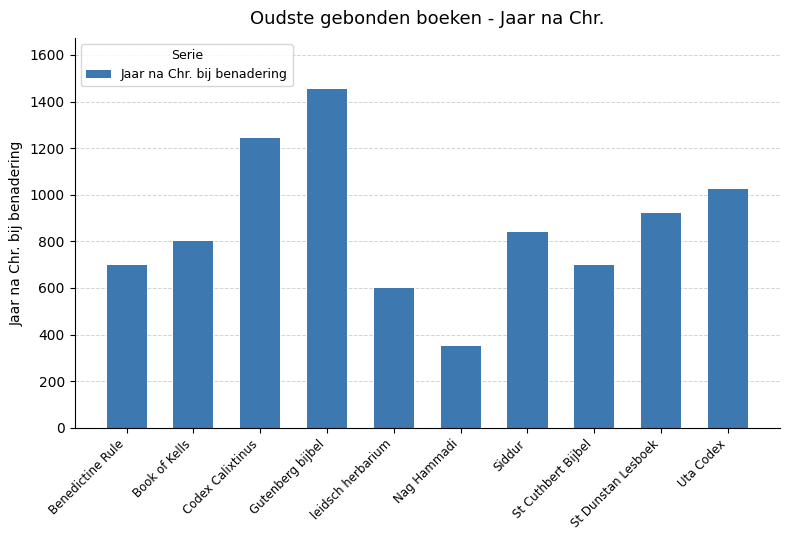

How many bars are there in total?

10